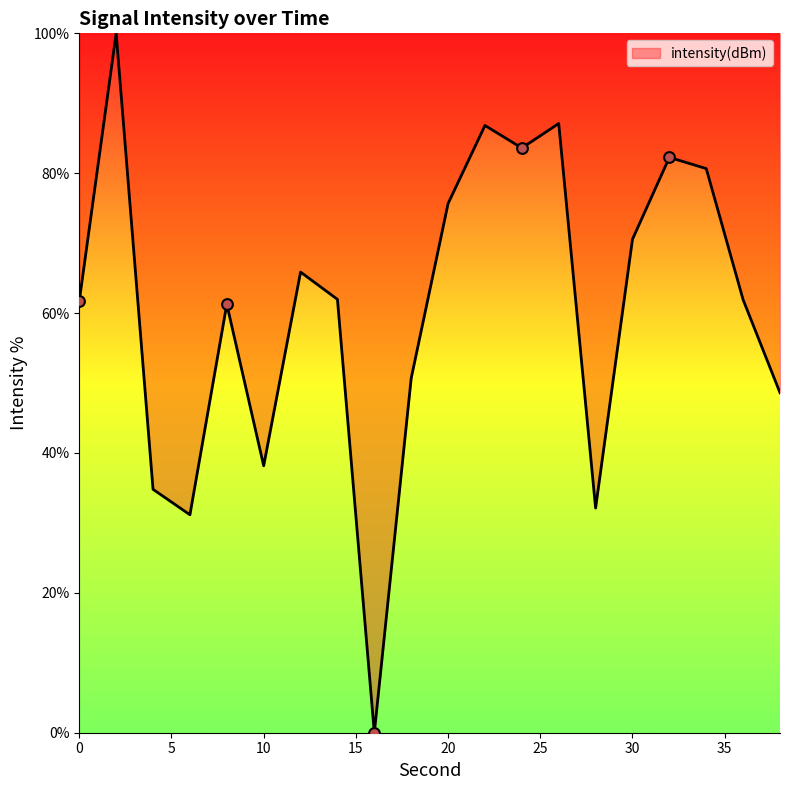

What is the difference between the maximum and minimum values?

100.0